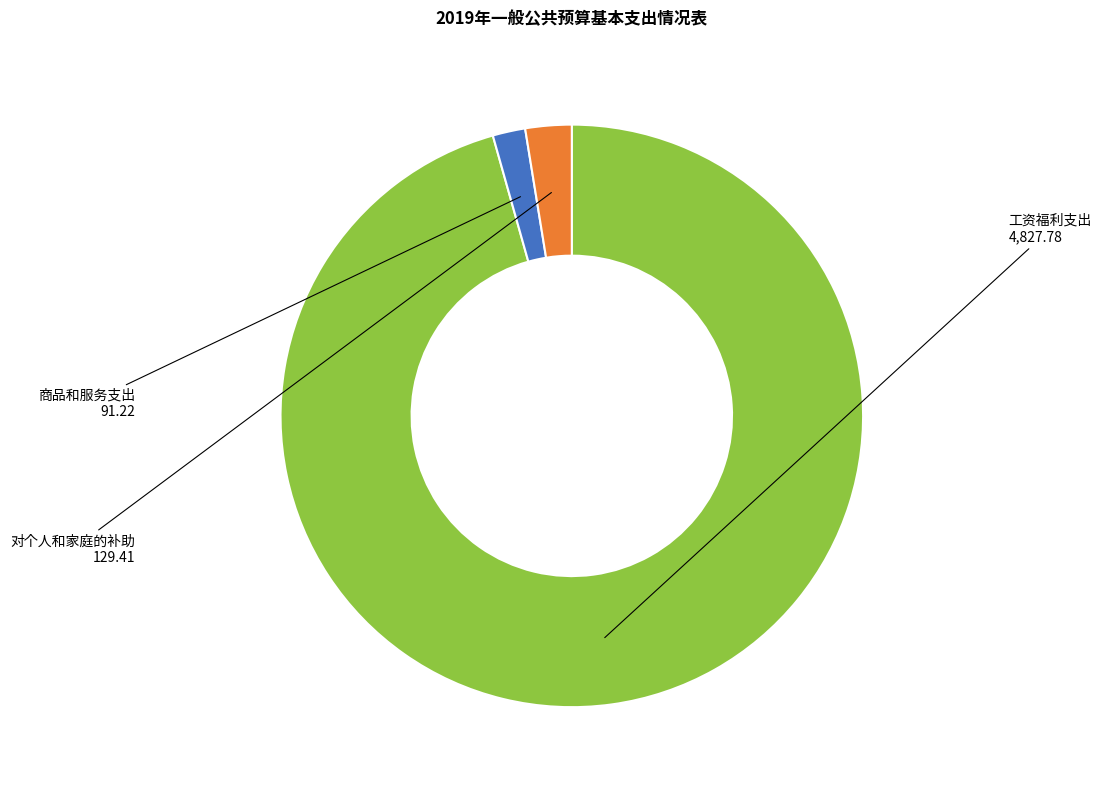

Does any single category account for the majority?

Yes